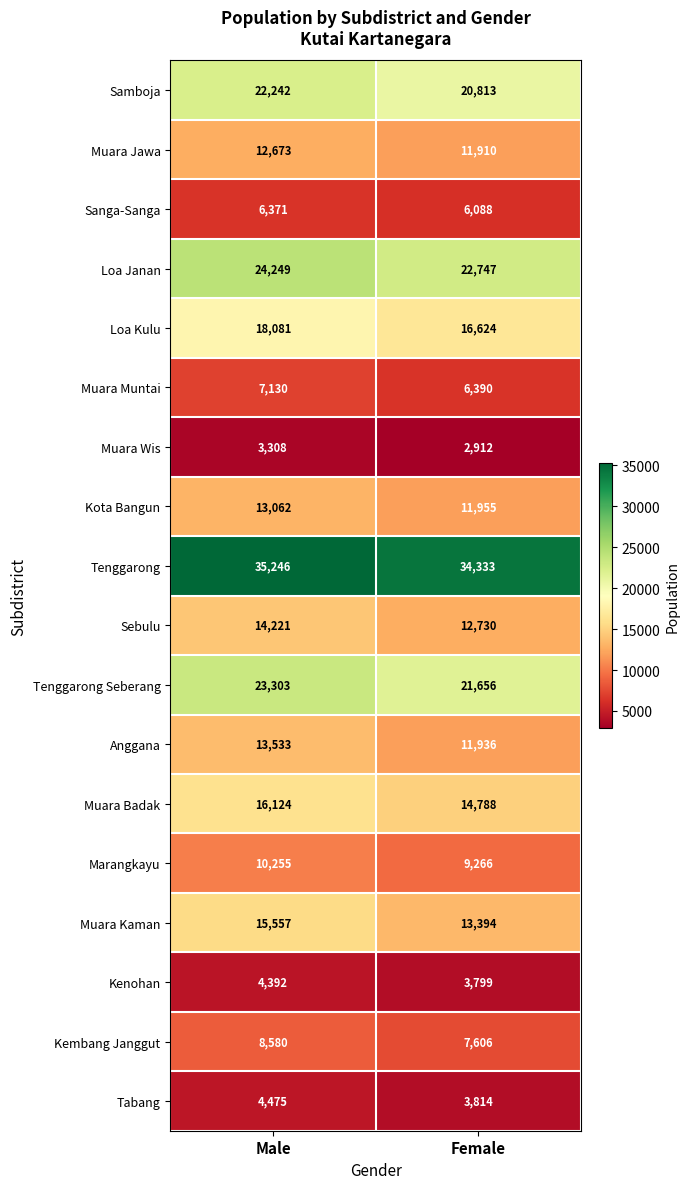

Between Male and Female, which series saw the biggest shift?

Muara Kaman